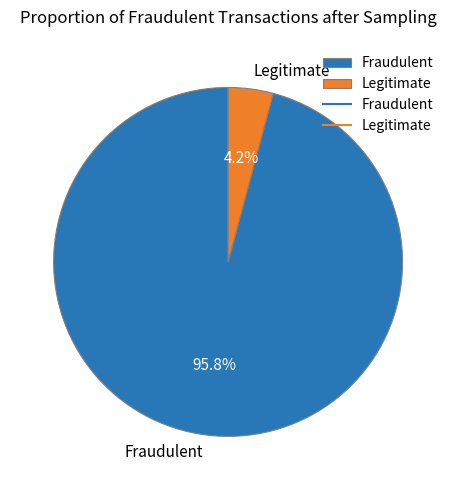

Rank the categories by value from highest to lowest.

Fraudulent, Legitimate